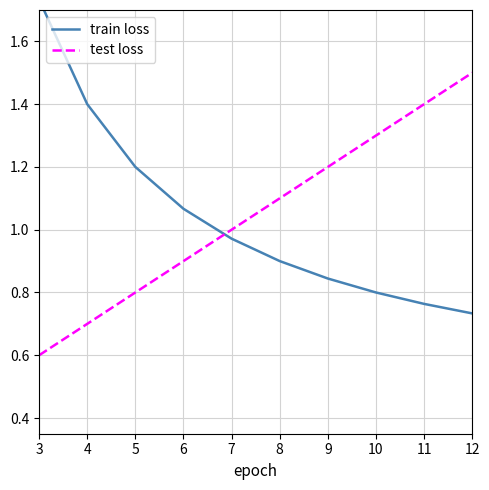

At how many categories does at least one series exceed 0?

10